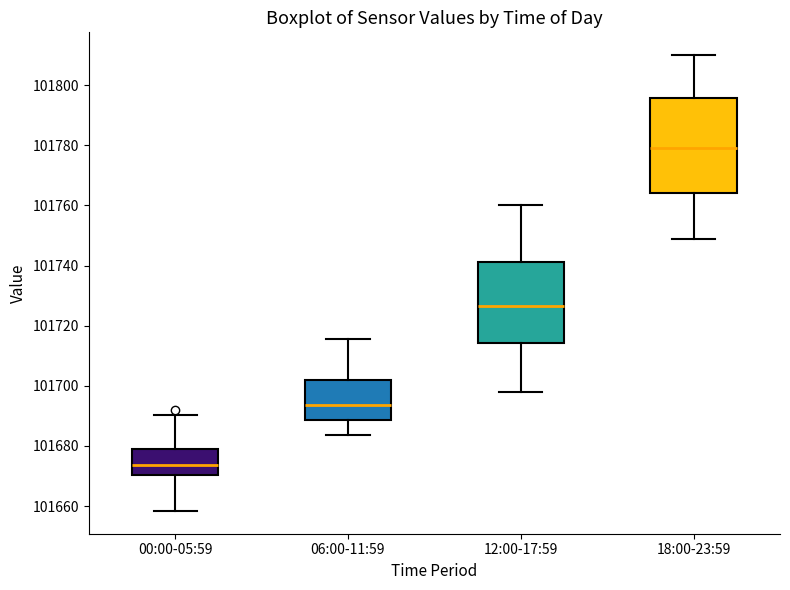

Reading left to right, read every box against the y-axis: the position of its median line, the range the box covers, and the ends of its whiskers. The values are not printed on the chart, so give them approximately, as read against the axis.

00:00-05:59: median 101674, box 101670 to 101678, whiskers 101658 to 101690
06:00-11:59: median 101694, box 101688 to 101702, whiskers 101684 to 101716
12:00-17:59: median 101726, box 101714 to 101742, whiskers 101698 to 101760
18:00-23:59: median 101780, box 101764 to 101796, whiskers 101750 to 101810